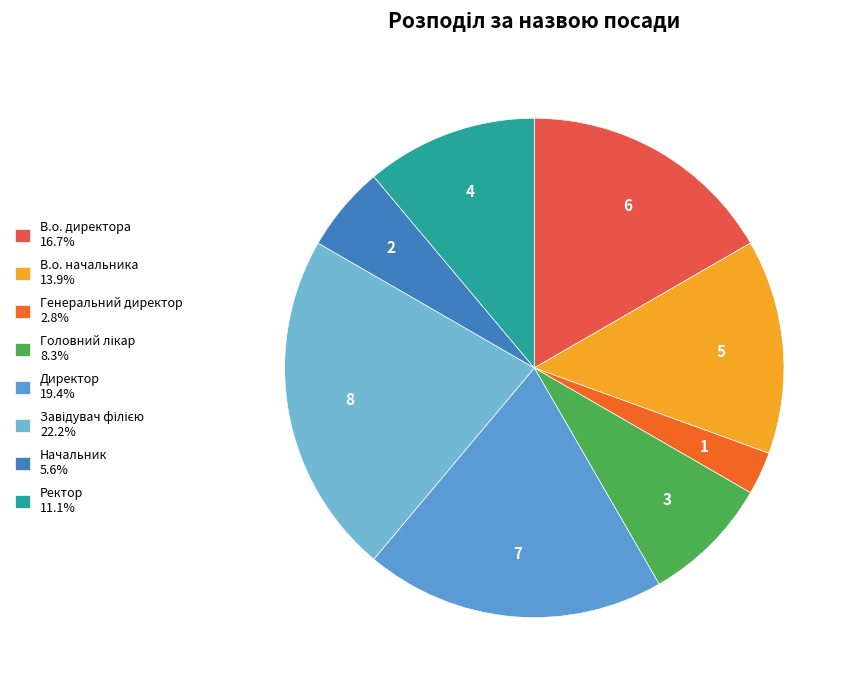

To the nearest percent, what portion does Начальник represent?

6%